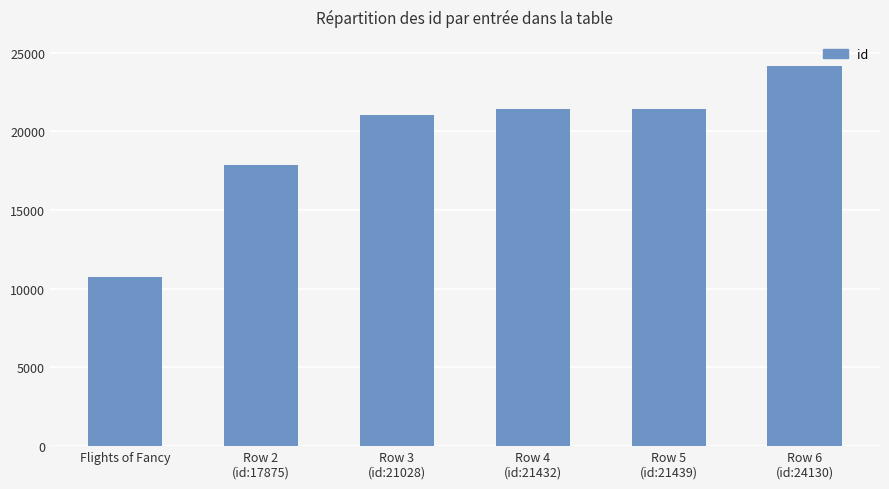

At which label is the value closest to 17425?

Row 2
(id:17875)